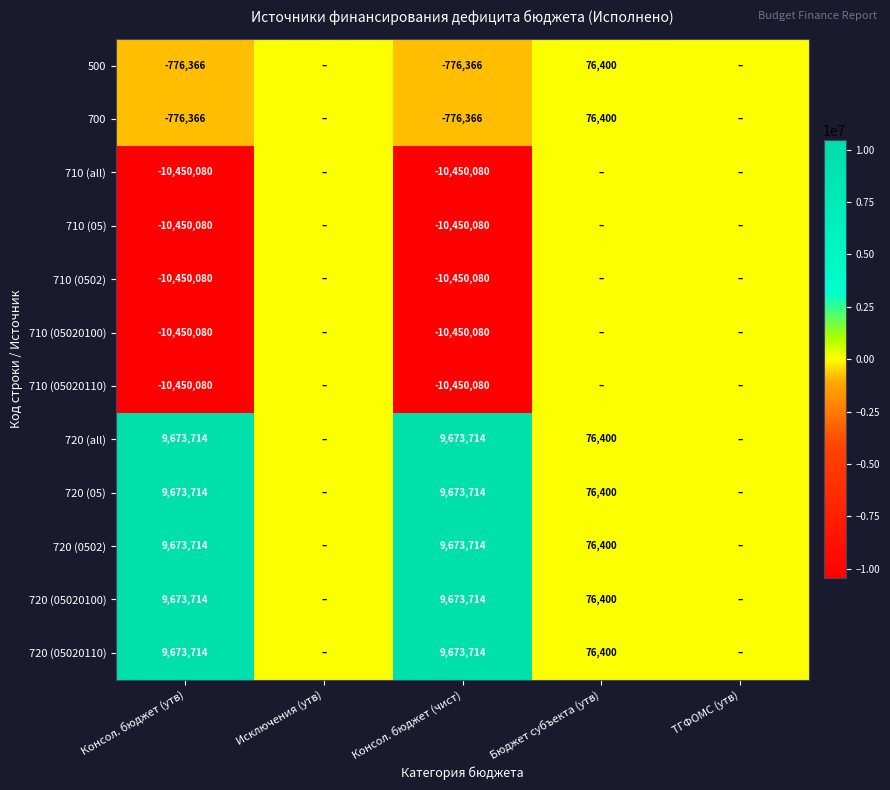

What is the difference between the highest and lowest values at Консол. бюджет (утв)?

20123794